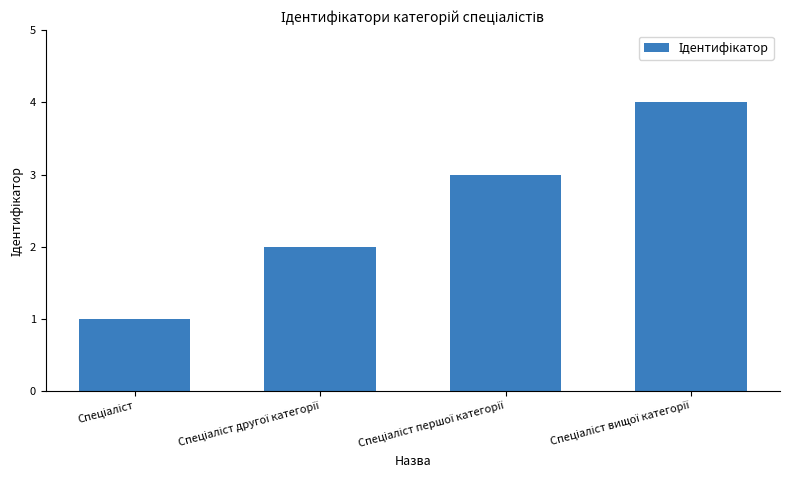

What is the difference between the maximum and minimum values?

3